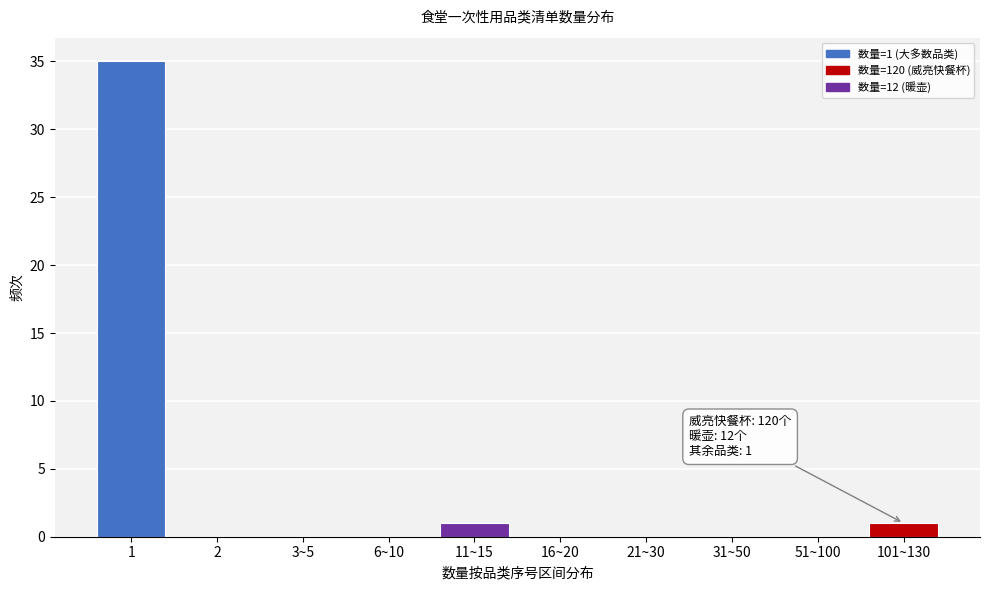

Reading left to right, transcribe all the data shown in this chart.

1=35	2=0	3~5=0	6~10=0	11~15=1	16~20=0	21~30=0	31~50=0	51~100=0	101~130=1